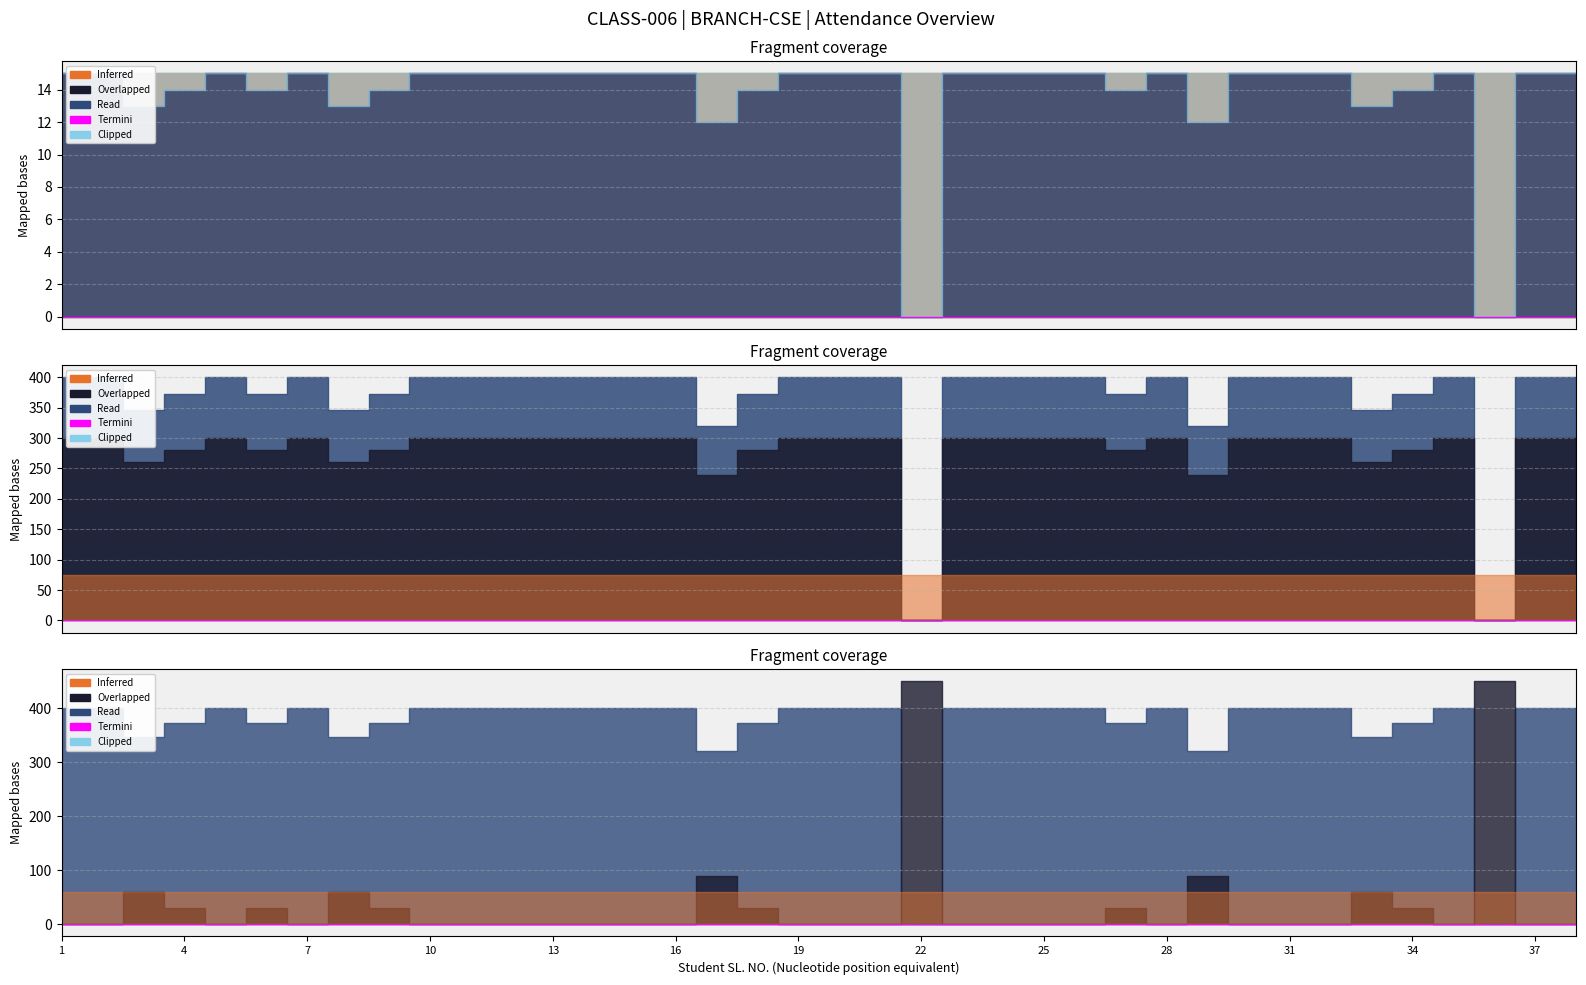

In PRESENT, how many points are lower than both neighbors (excluding endpoints)?

9